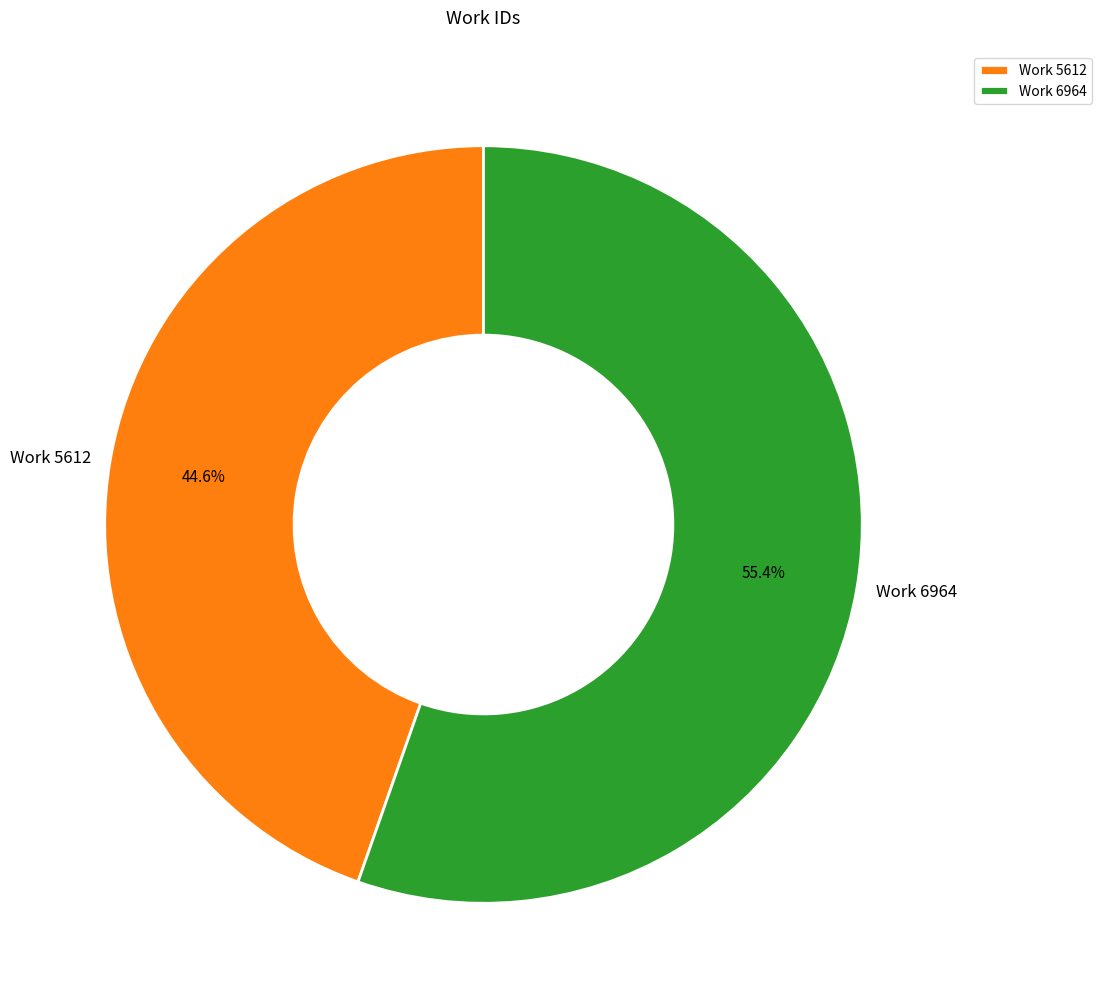

To the nearest percent, what percentage of the pie is Work 5612?

45%